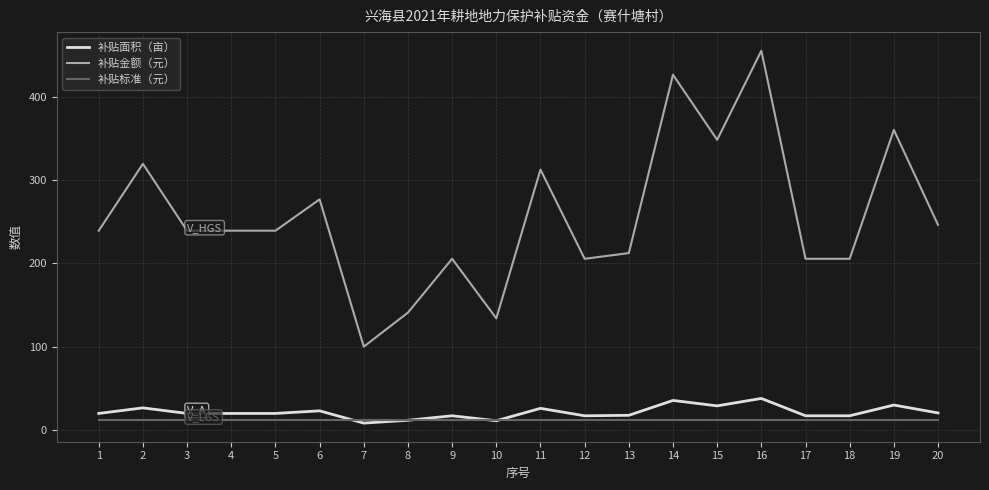

True or false: 补贴金额（元） and 补贴标准（元） intersect in this chart.

False